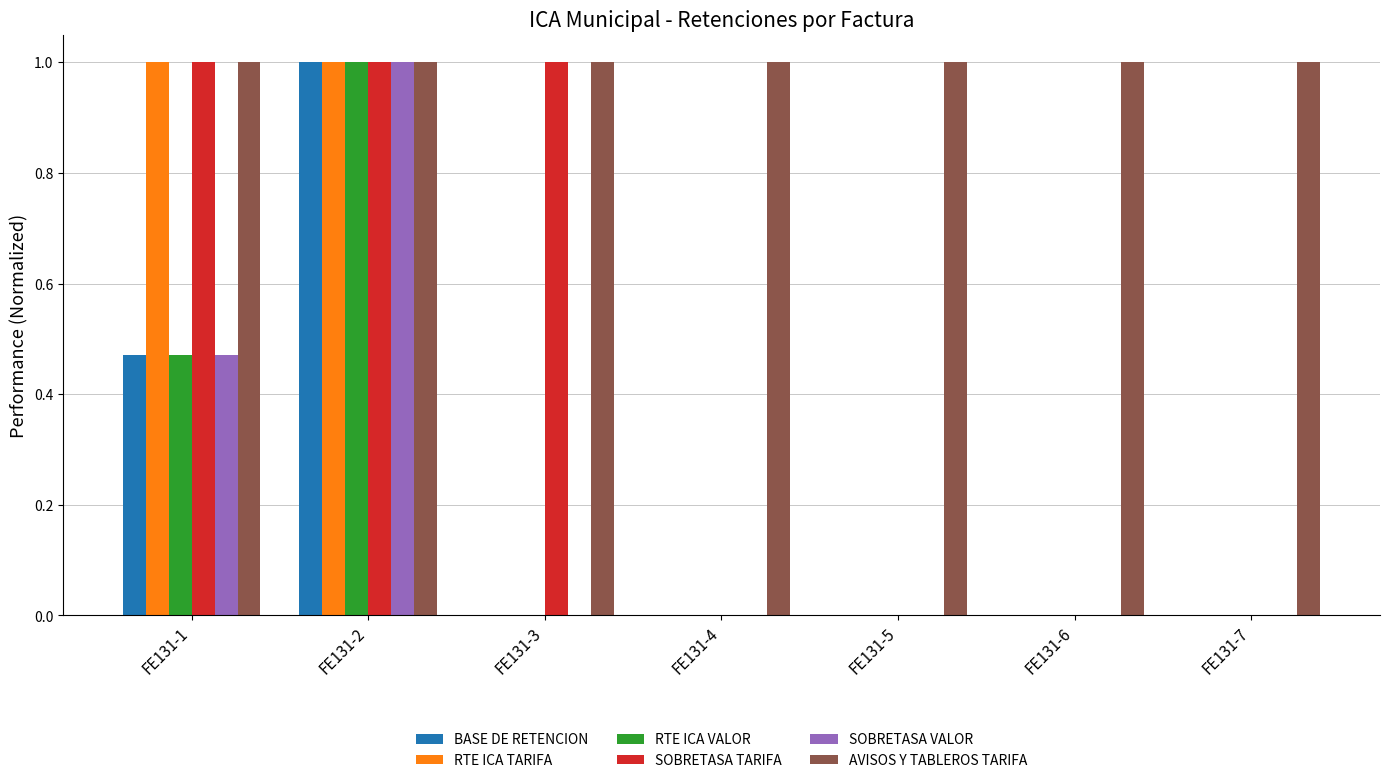

What is the sum of all SOBRETASA VALOR values?

1.5